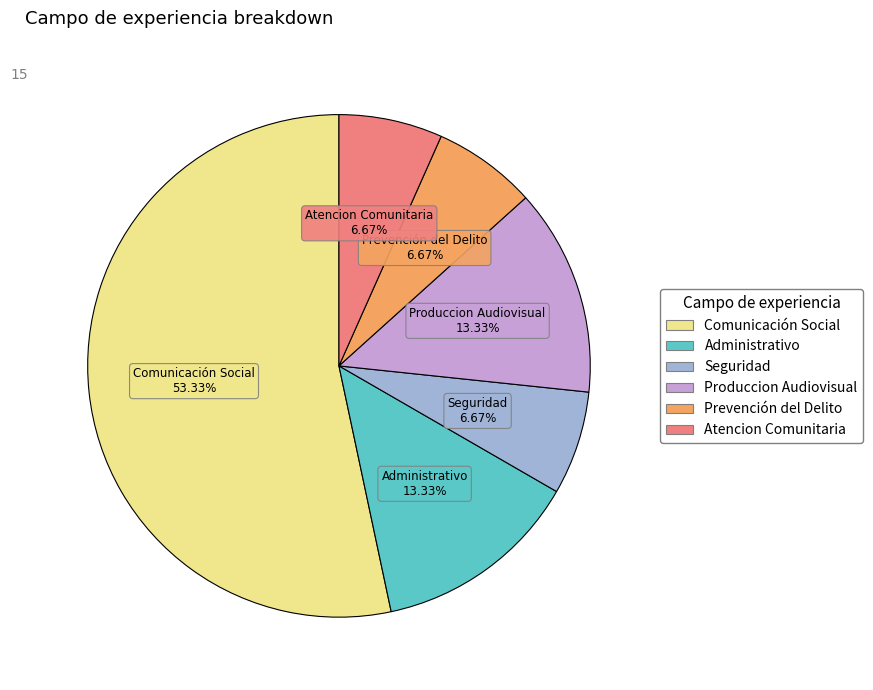

Is it true that Administrativo is 4% of the pie?

False